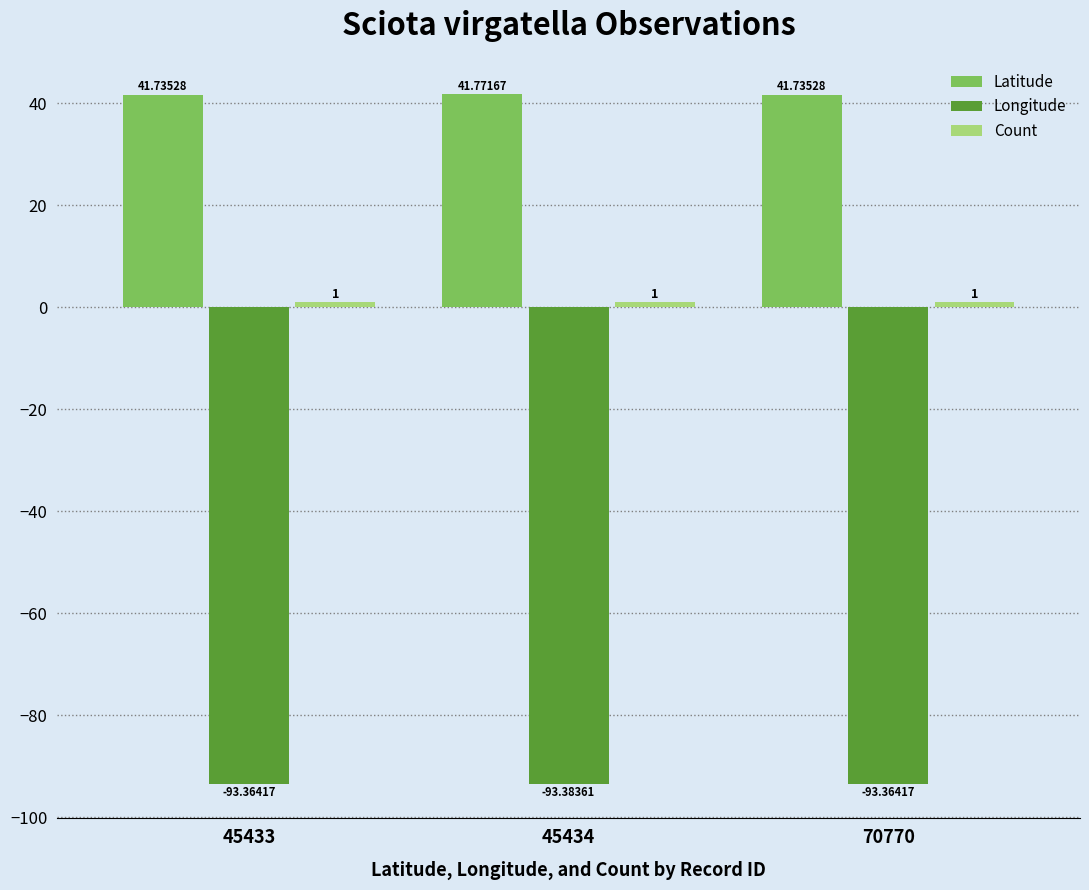

What is the average value of the Latitude series?

41.7